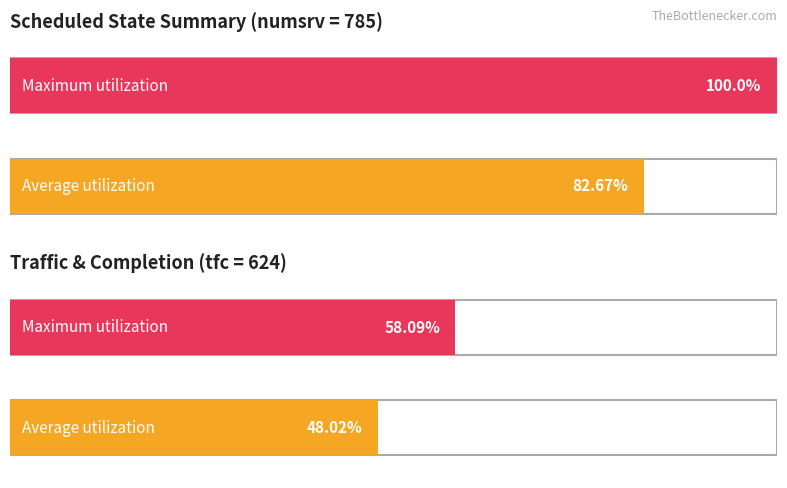

What is the label of the 1st bar from the right?

tfc